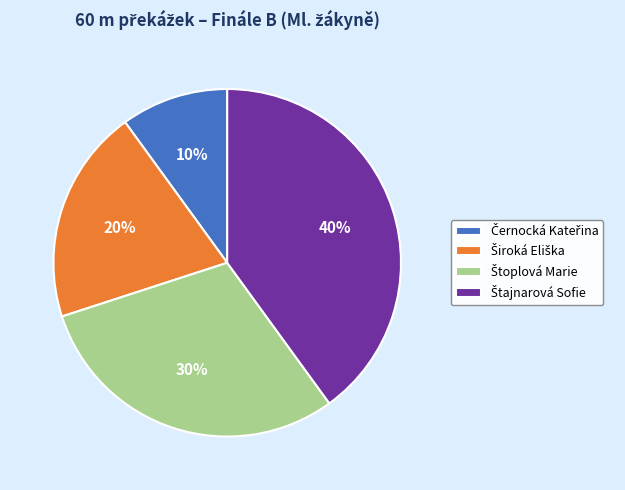

Is there any slice that represents more than half of the pie?

No